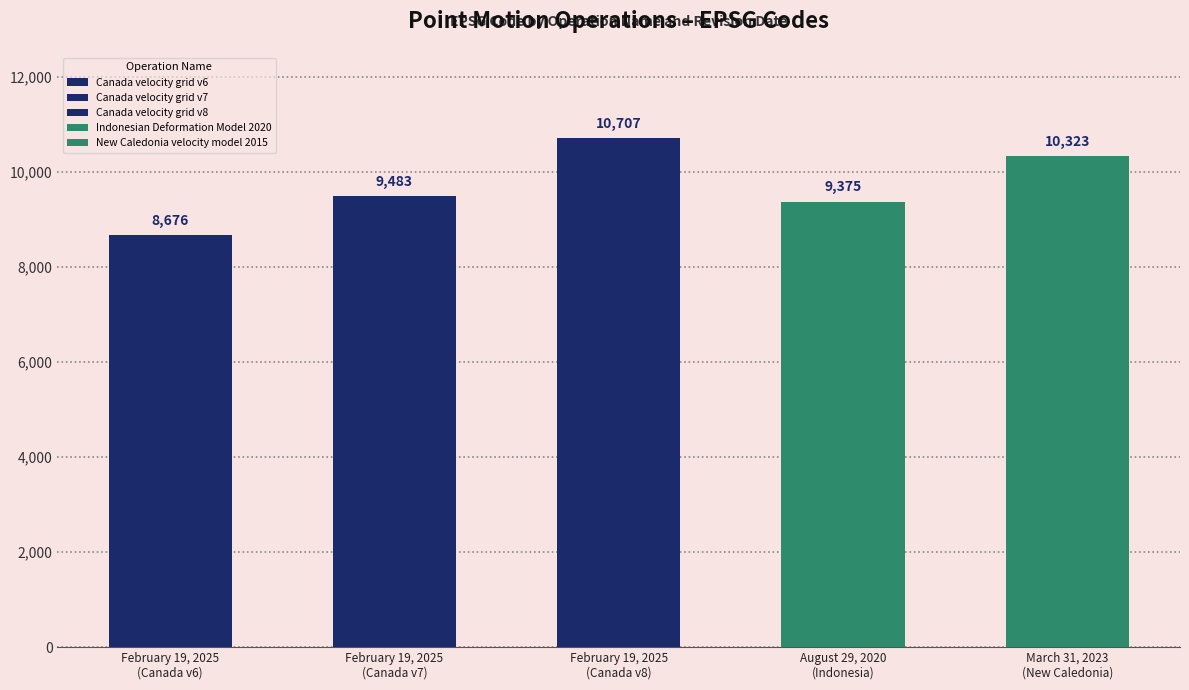

Approximately how many times larger is the value at February 19, 2025
(Canada v6) compared to February 19, 2025
(Canada v8)?

0.8